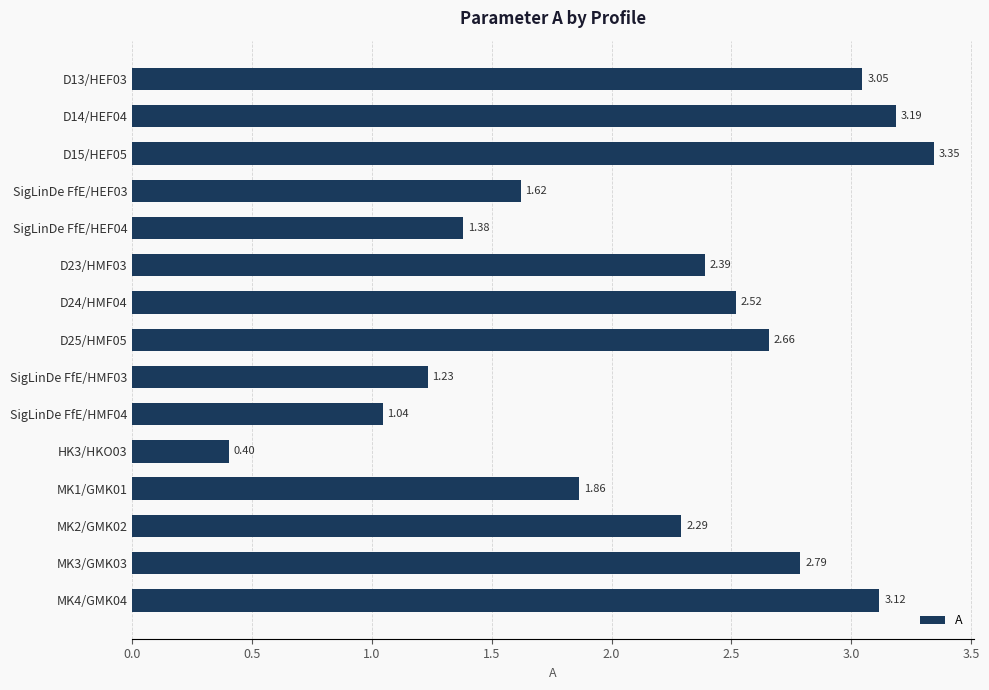

Rank the categories by value from lowest to highest.

HK3/HKO03, SigLinDe FfE/HMF04, SigLinDe FfE/HMF03, SigLinDe FfE/HEF04, SigLinDe FfE/HEF03, MK1/GMK01, MK2/GMK02, D23/HMF03, D24/HMF04, D25/HMF05, MK3/GMK03, D13/HEF03, MK4/GMK04, D14/HEF04, D15/HEF05